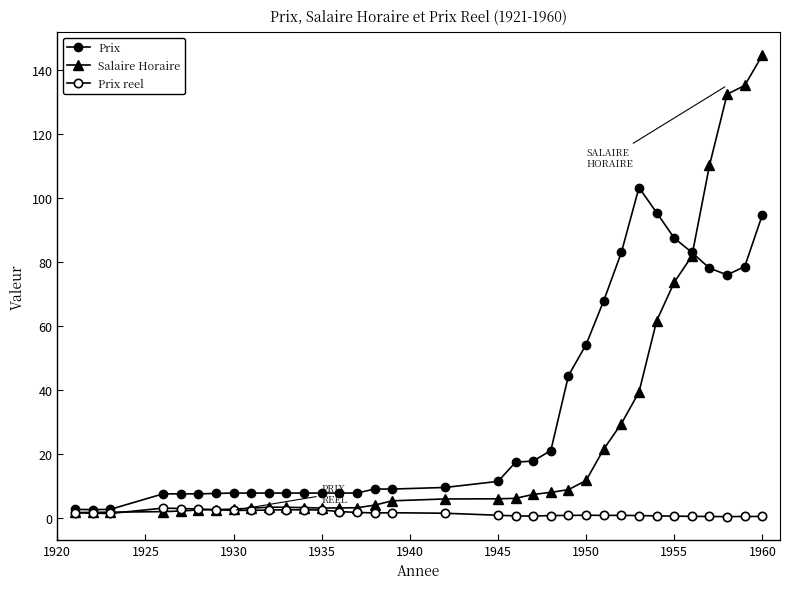

True or false: Prix has more than 1 points higher than both neighbors.

False